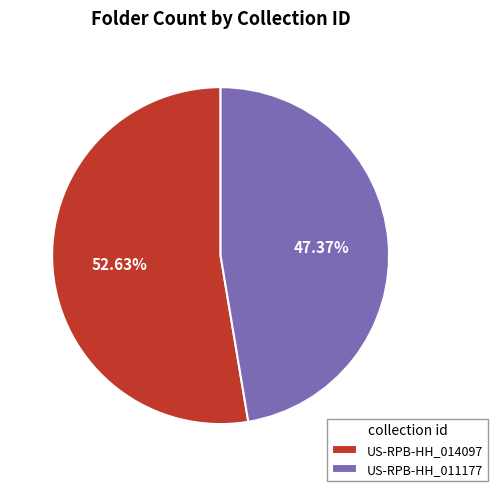

True or false: US-RPB-HH_011177 accounts for 38% of the total.

False